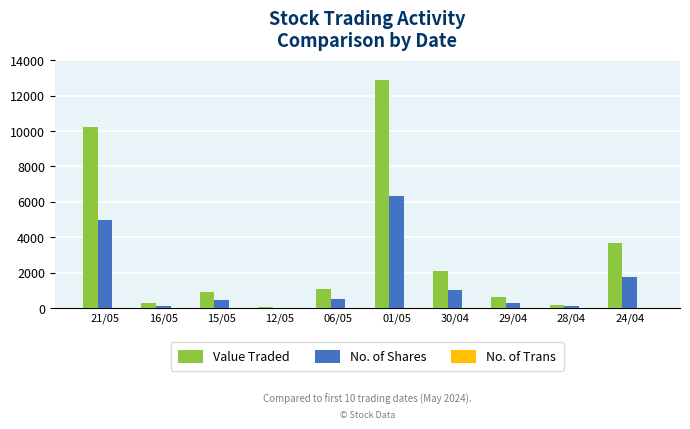

What is the difference between the Value Traded values at 21/05 and 06/05?

9124